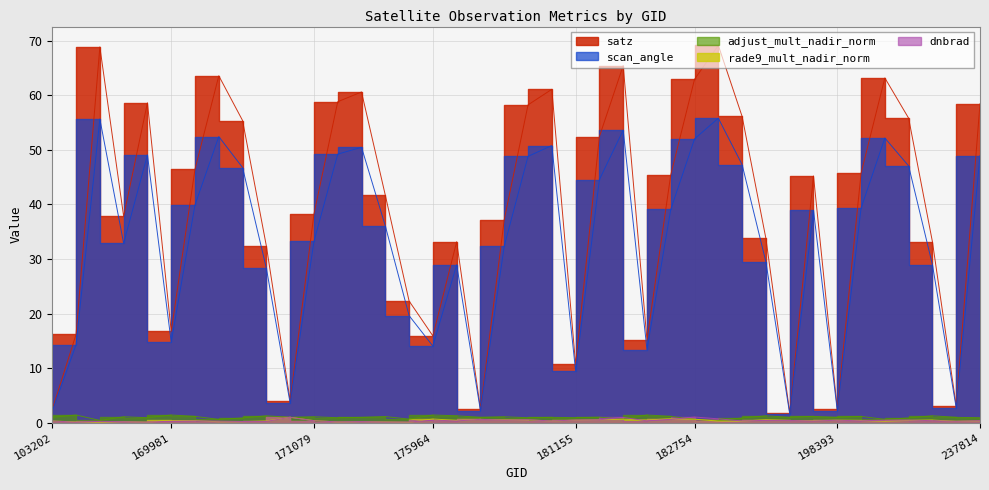

What are all the series names shown in the legend?

dnbrad, satz, scan_angle, rade9_mult_nadir_norm, adjust_mult_nadir_norm